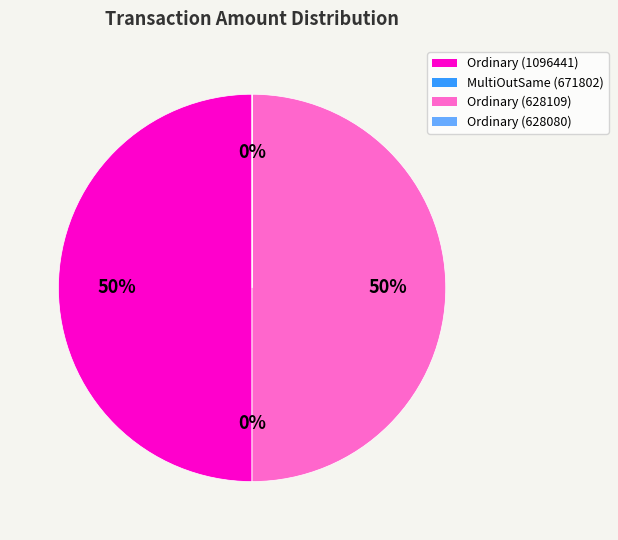

How many slices are in this pie chart?

4